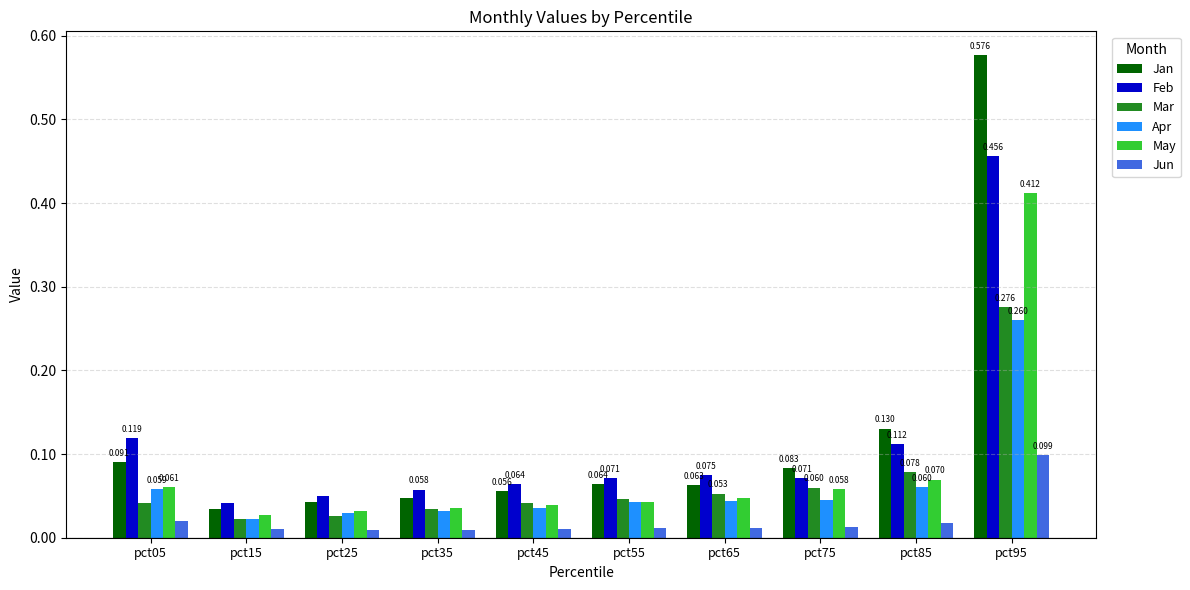

The value of Jan at pct05 is 0.1. True or false?

True